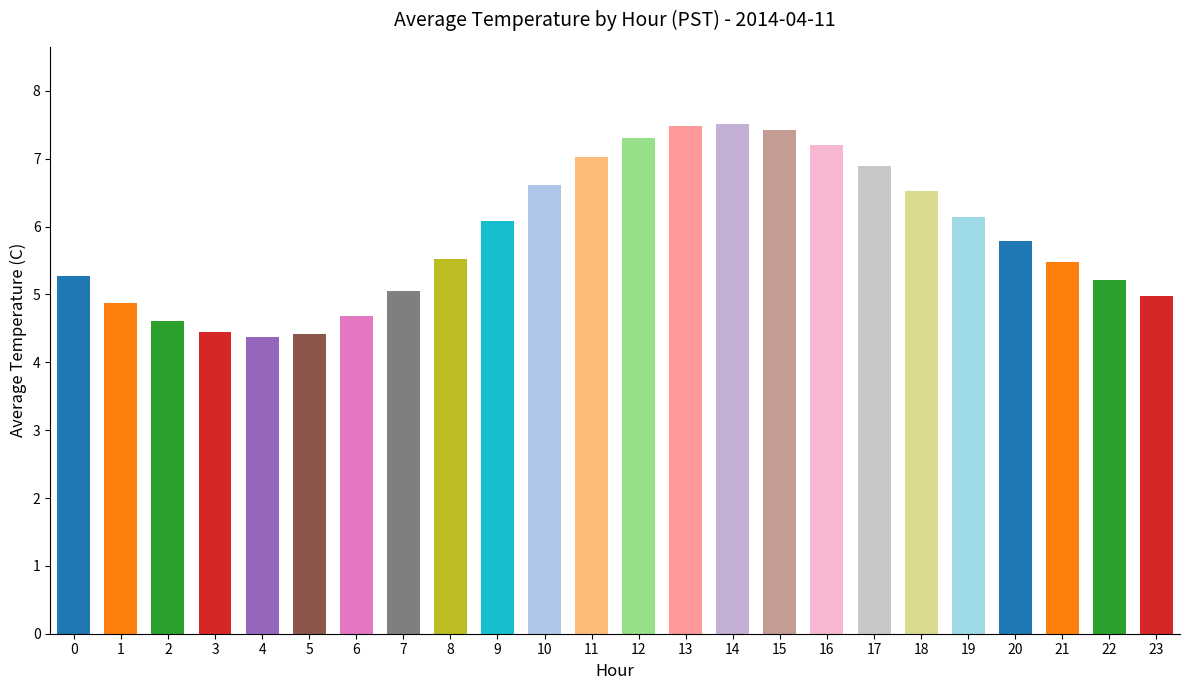

How many series are shown in this chart?

1